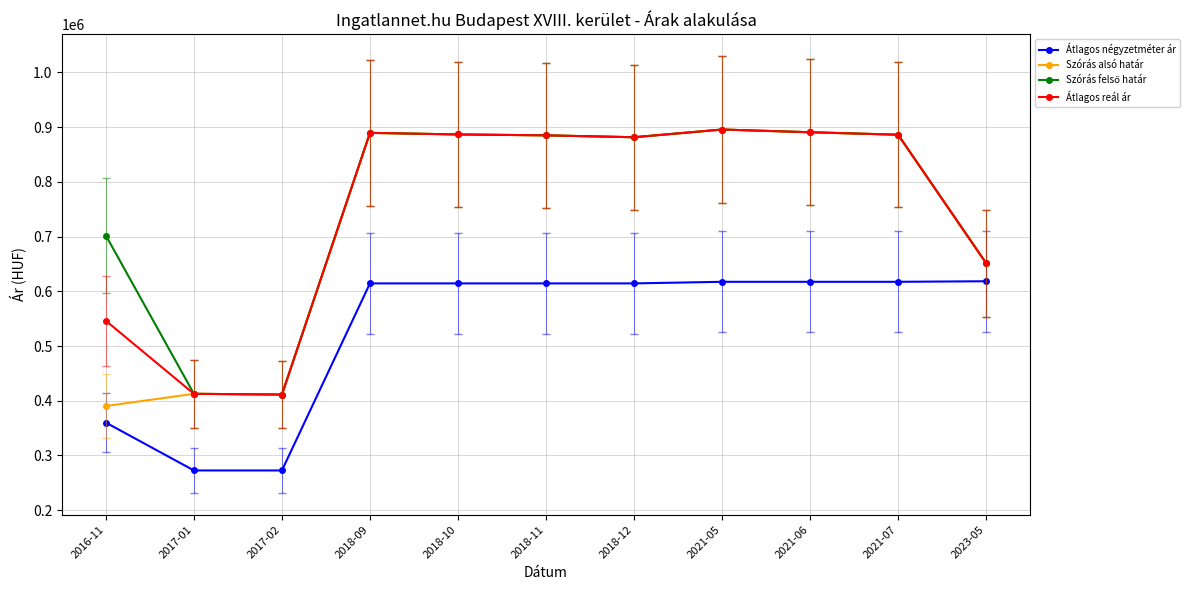

What is the maximum value for Átlagos négyzetméter ár?

618333